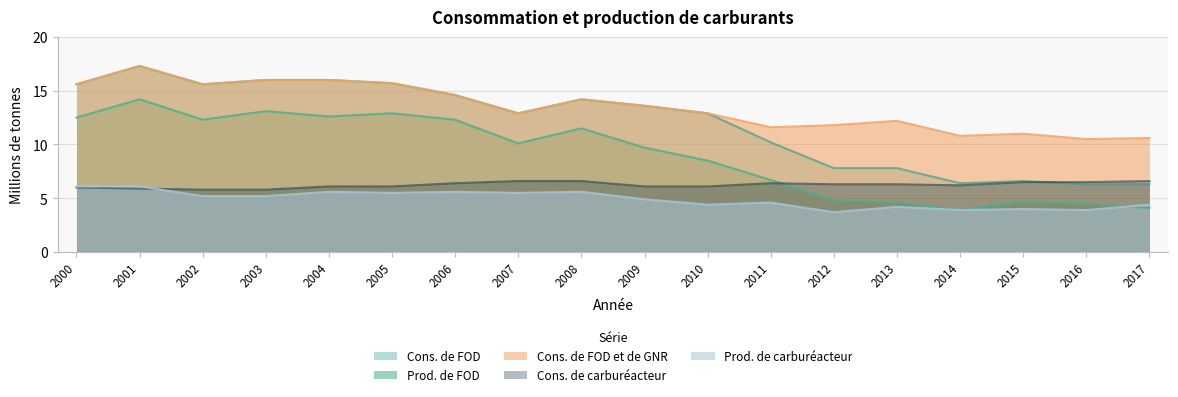

What is the average value of the Cons. de FOD et de GNR series?

13.5